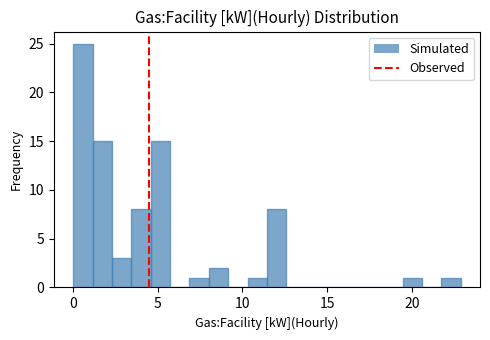

Around what value on the x-axis is the tallest bar? Give the approximate position of its centre, as read against the axis.

0.5